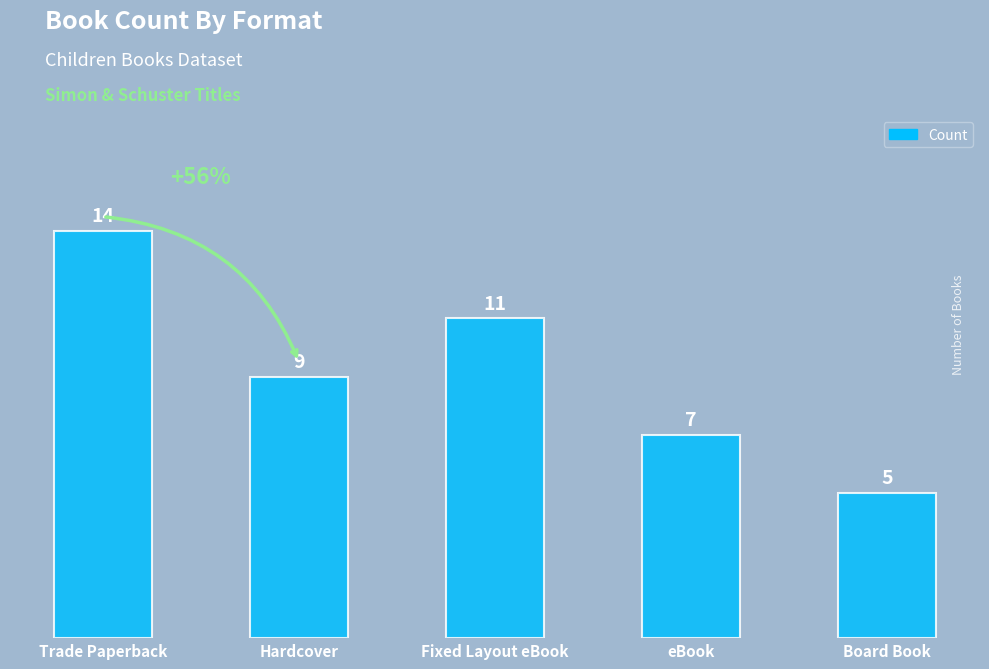

Reading right to left, extract all data points from this chart.

Board Book=5	eBook=7	Fixed Layout eBook=11	Hardcover=9	Trade Paperback=14